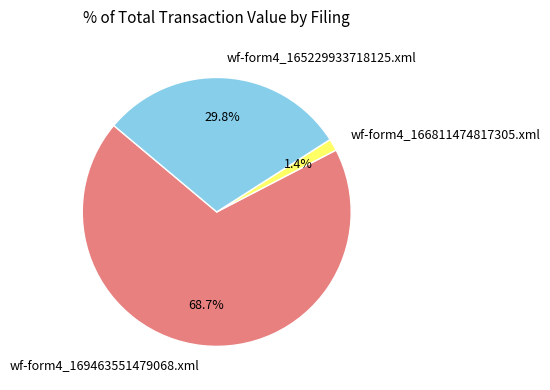

Which slice is the smallest?

wf-form4_166811474817305.xml